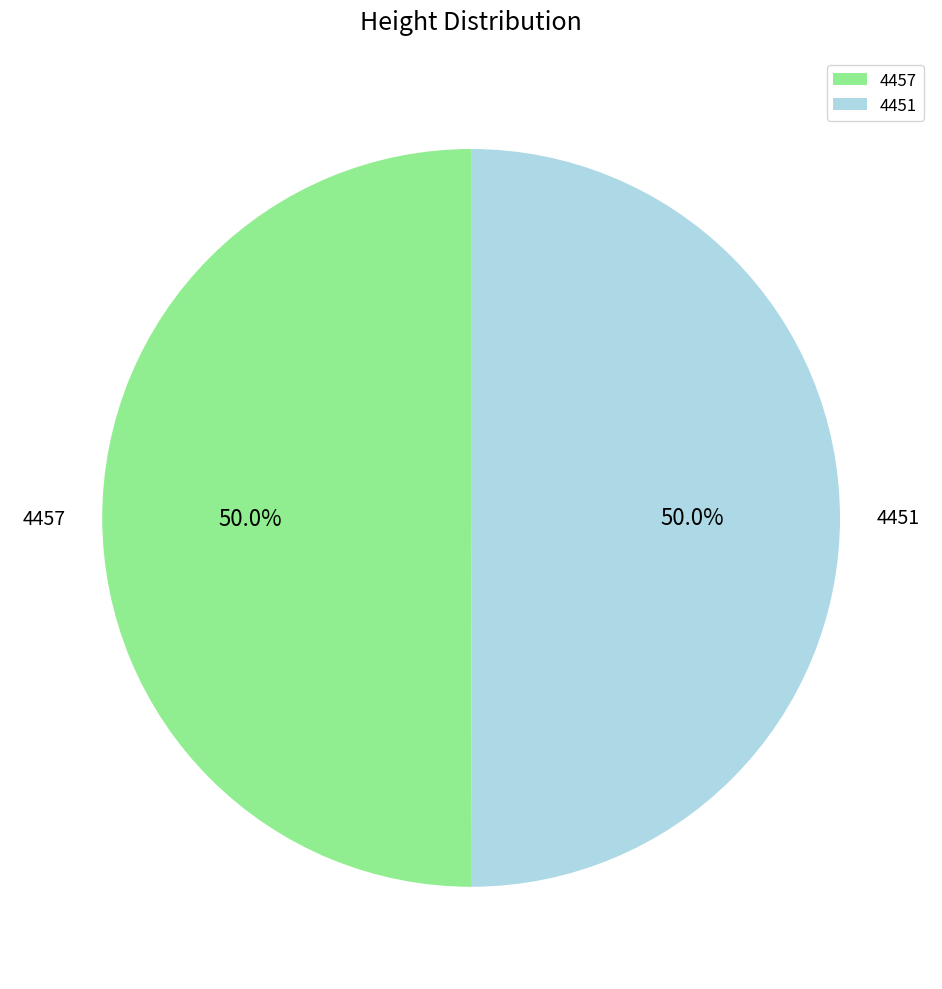

Combined, what portion of the pie is 4457 and 4451?

100.0%